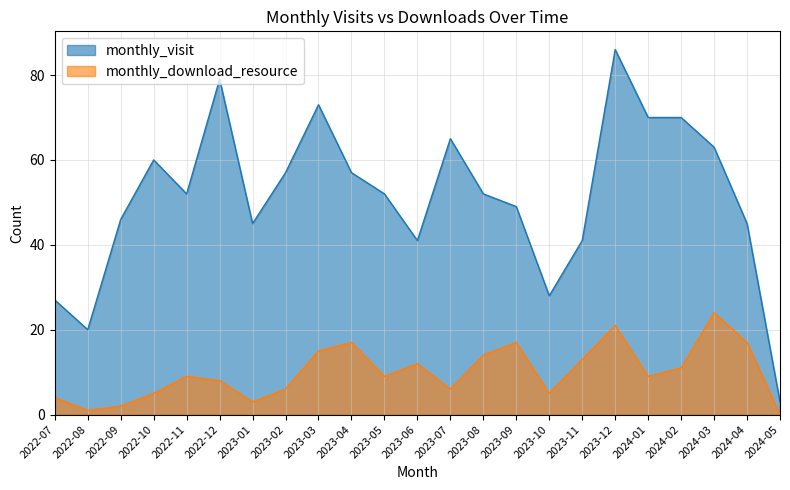

What is the total value across all series at 2023-05?

61